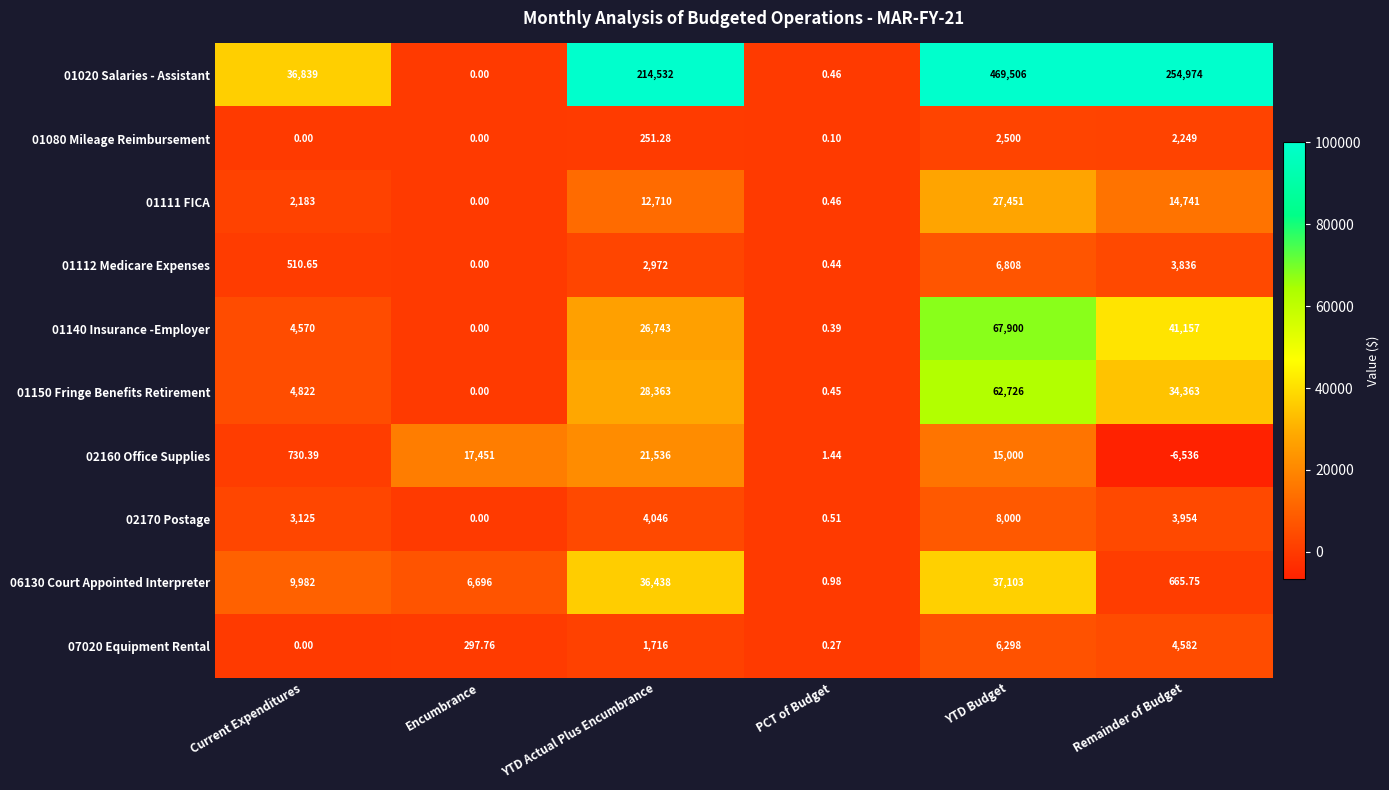

What is the maximum value shown in the chart?

469506.0